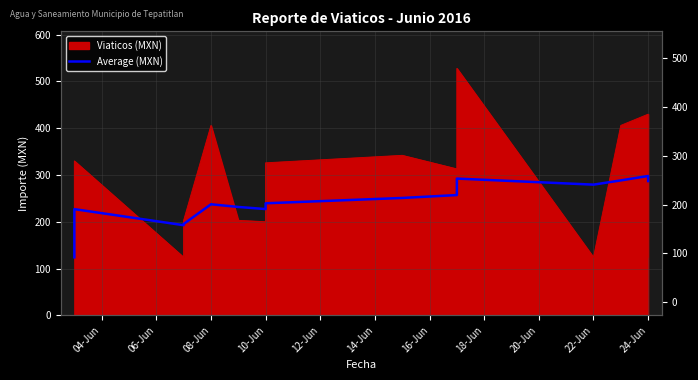

How many data points are above 250?

8